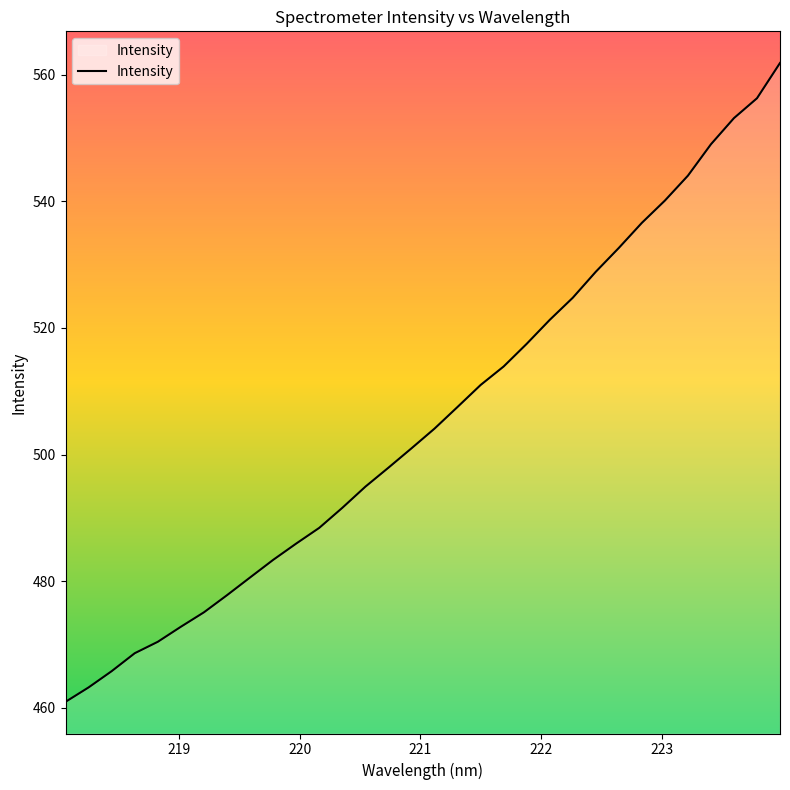

Does the chart have visible grid lines?

No